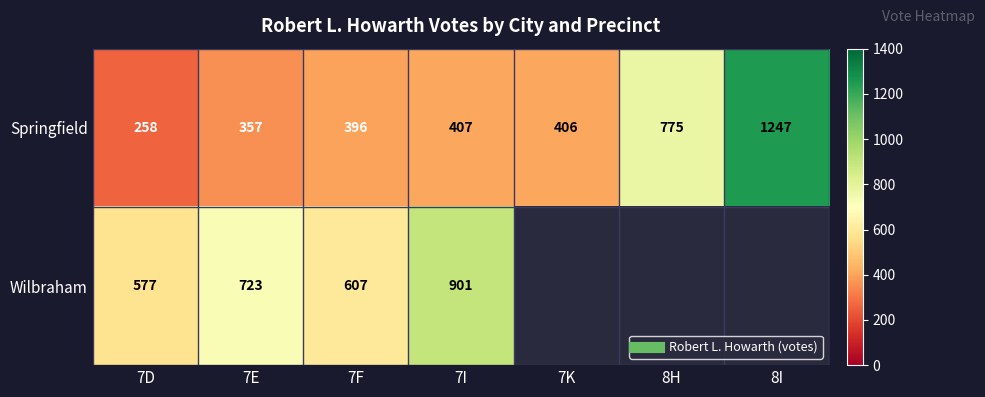

At which category is the sum across all series the highest?

7I